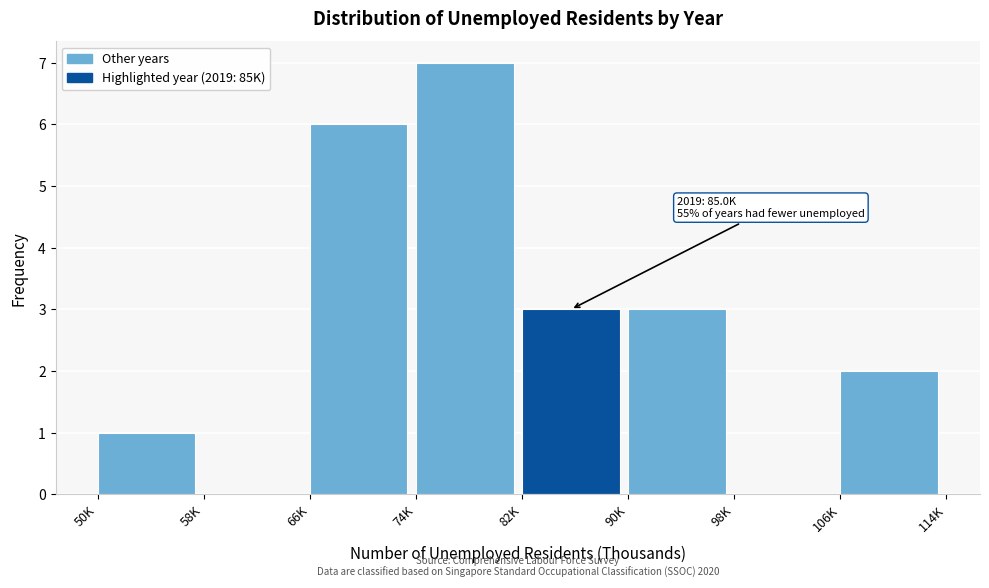

Reading left to right, extract all data points from this chart.

50K=1	58K=0	66K=6	74K=7	82K=3	90K=3	98K=0	106K=2